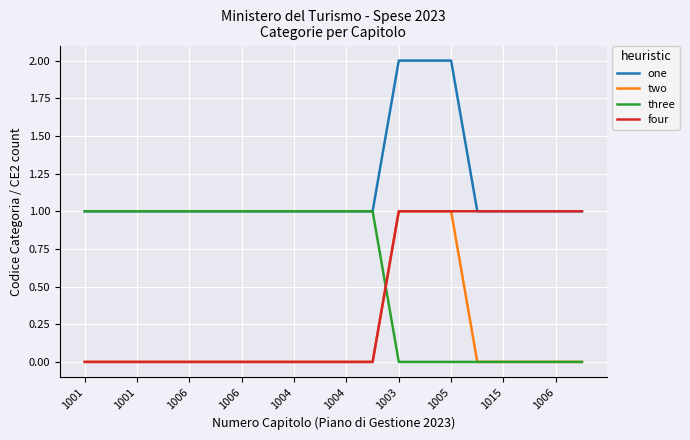

At how many categories does at least one series exceed 0?

20